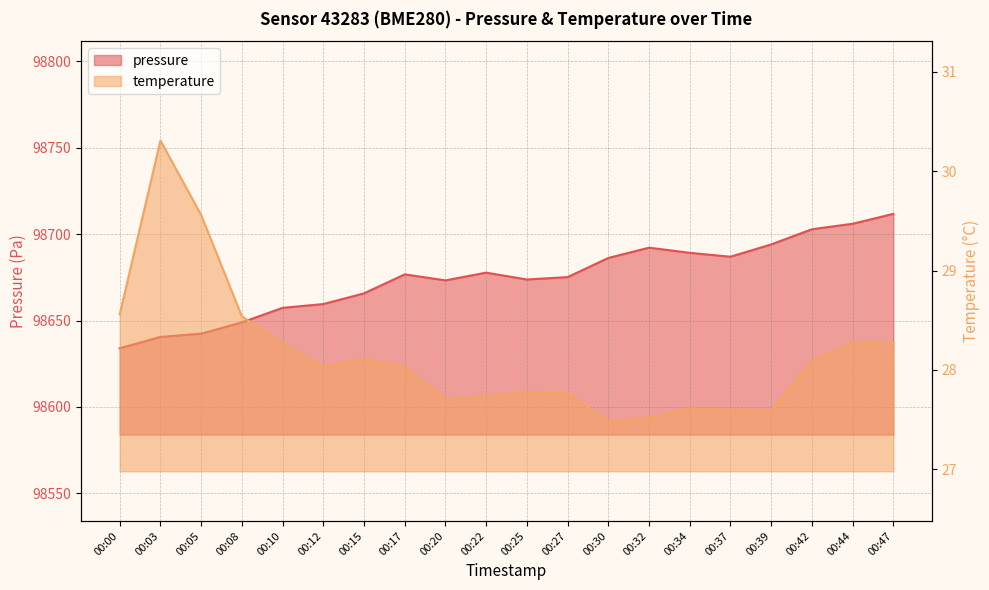

What is the value of the temperature point at the 3rd from the left?

29.6